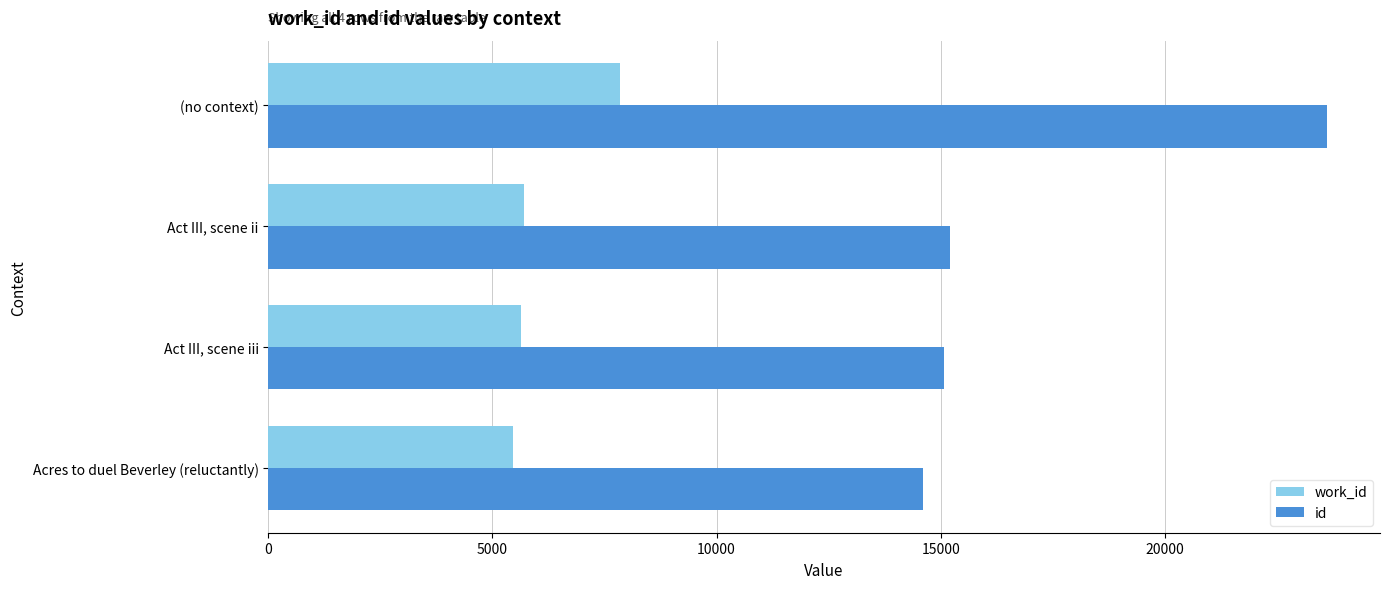

Which series has the largest total across all categories?

id